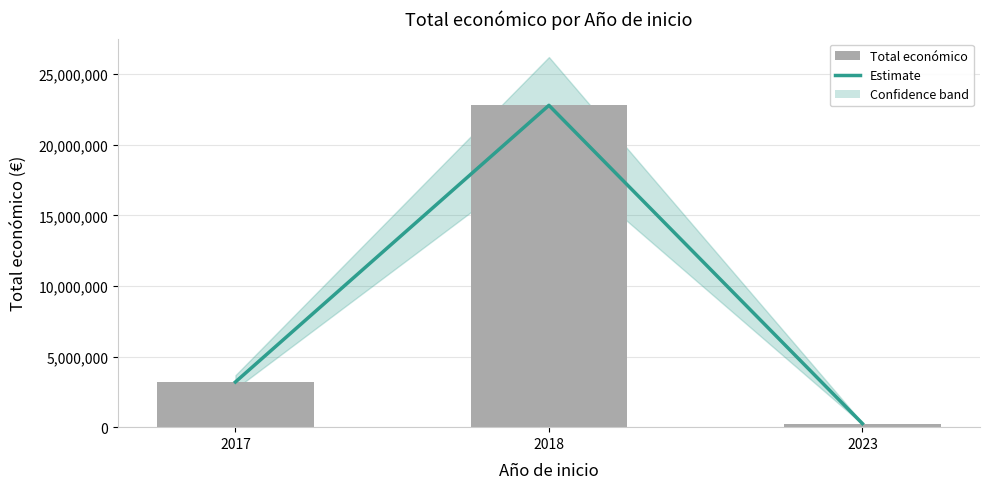

What is the difference between the maximum and minimum values in the Total económico series?

22536819